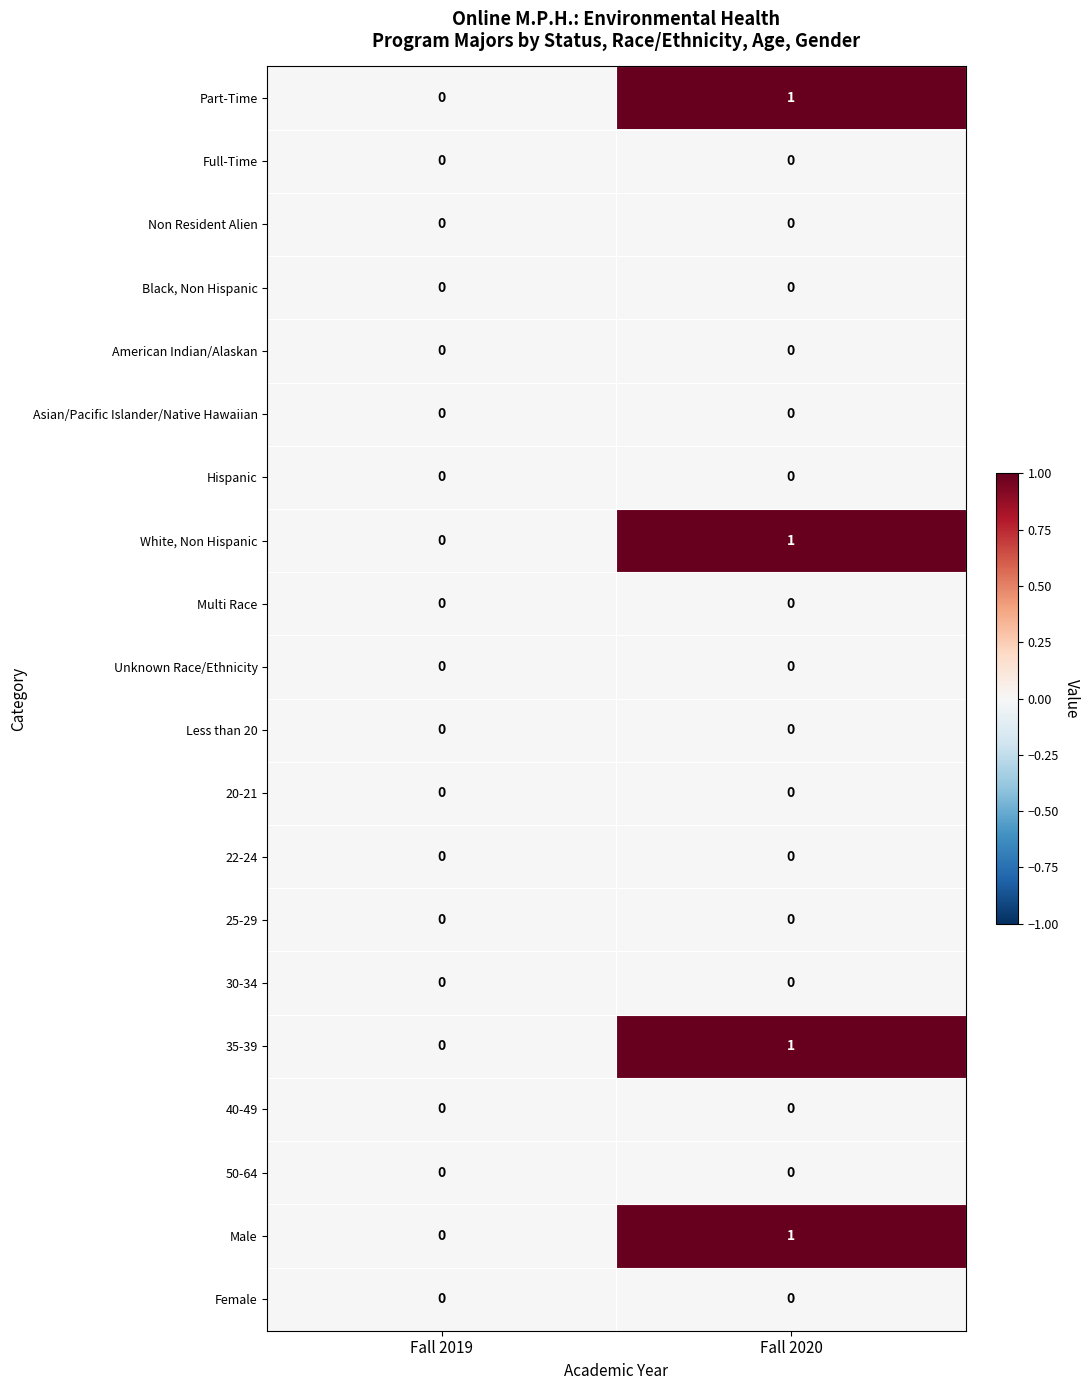

At which category is the sum across all series the highest?

Fall 2020